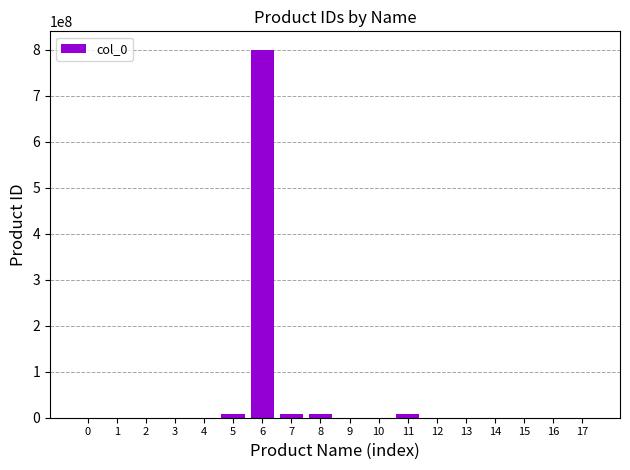

What is the sum of all values?

832613346